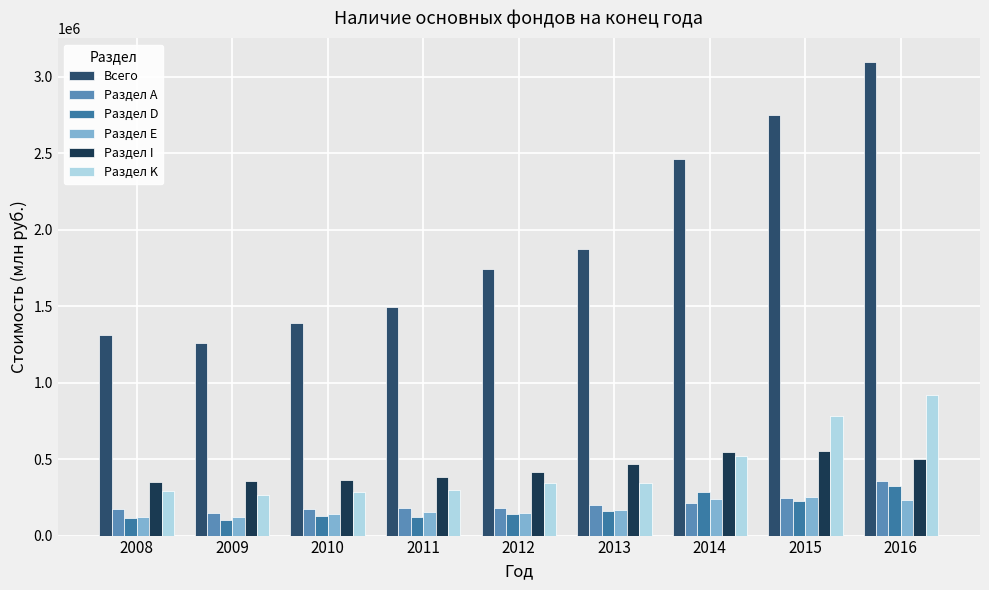

Rank the series at 2011 from lowest to highest value.

Раздел D, Раздел E, Раздел А, Раздел K, Раздел I, Всего